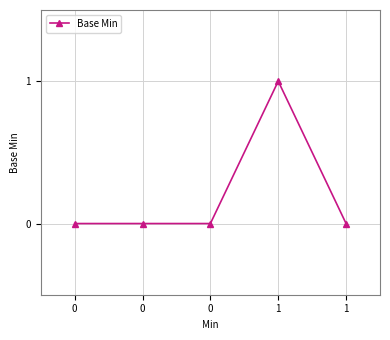

True or false: there are more than 0 points higher than both neighbors.

True